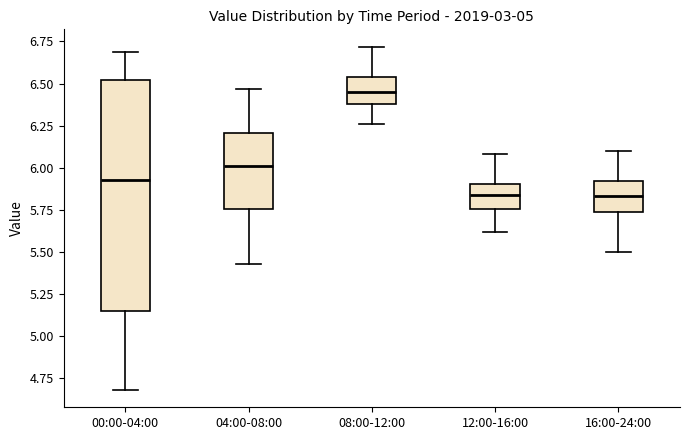

Reading left to right, transcribe this box plot: for each box, give where its median line is, the range the box spans, and where its two whiskers end, as read against the y-axis. The values are not printed on the chart, so give them approximately, as read against the axis.

00:00-04:00: median 5.95, box 5.15 to 6.50, whiskers 4.70 to 6.70
04:00-08:00: median 6.00, box 5.75 to 6.20, whiskers 5.45 to 6.45
08:00-12:00: median 6.45, box 6.40 to 6.55, whiskers 6.25 to 6.70
12:00-16:00: median 5.85, box 5.75 to 5.90, whiskers 5.60 to 6.10
16:00-24:00: median 5.85, box 5.75 to 5.90, whiskers 5.50 to 6.10